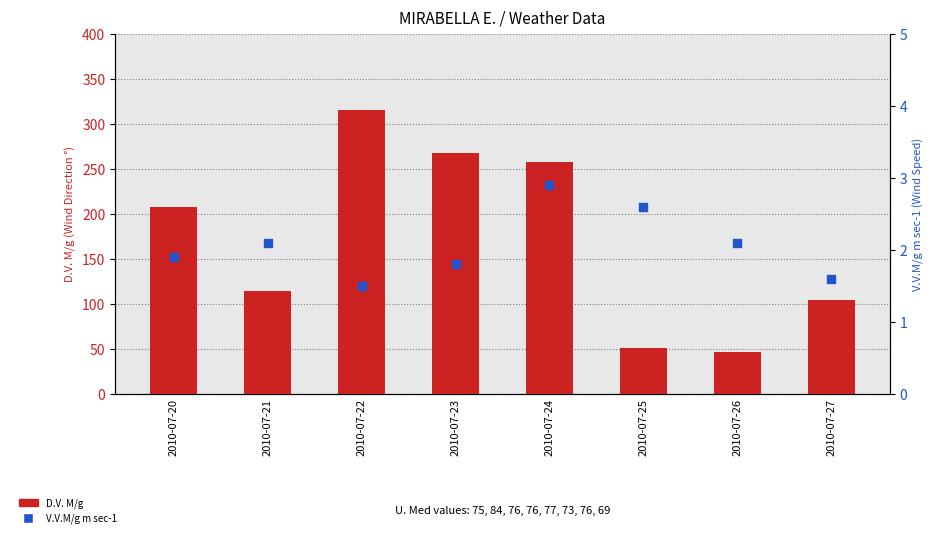

At which category is the sum across all series the highest?

2010-07-22